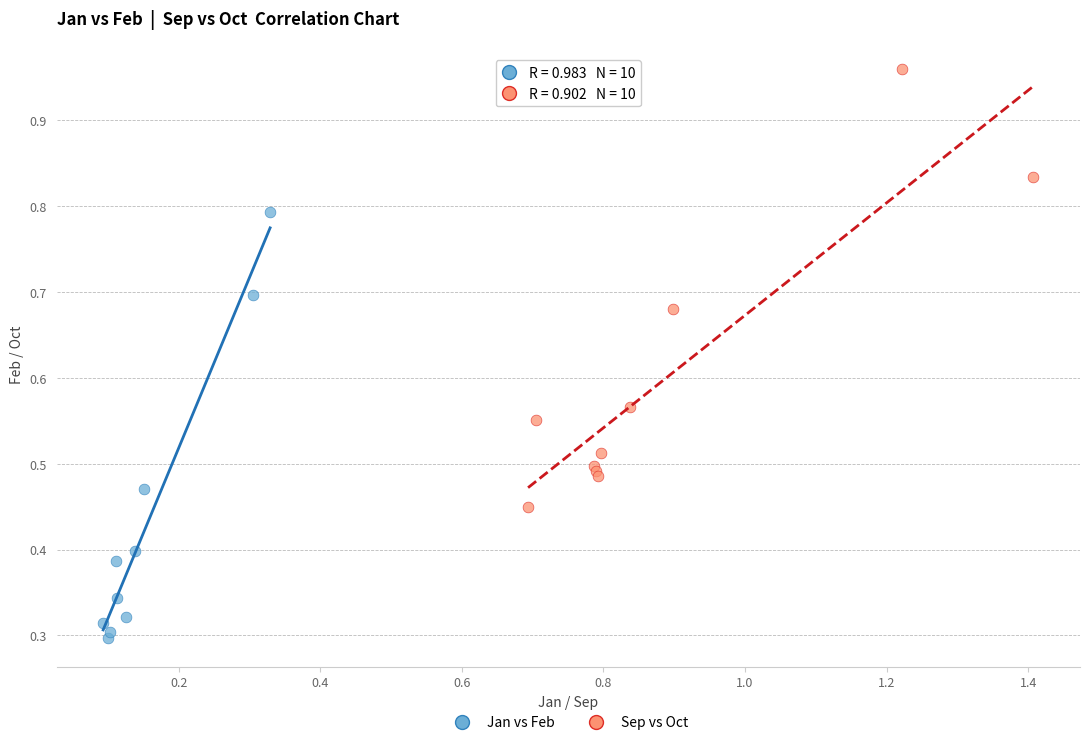

Which series contains the lowest Y value?

Jan vs Feb